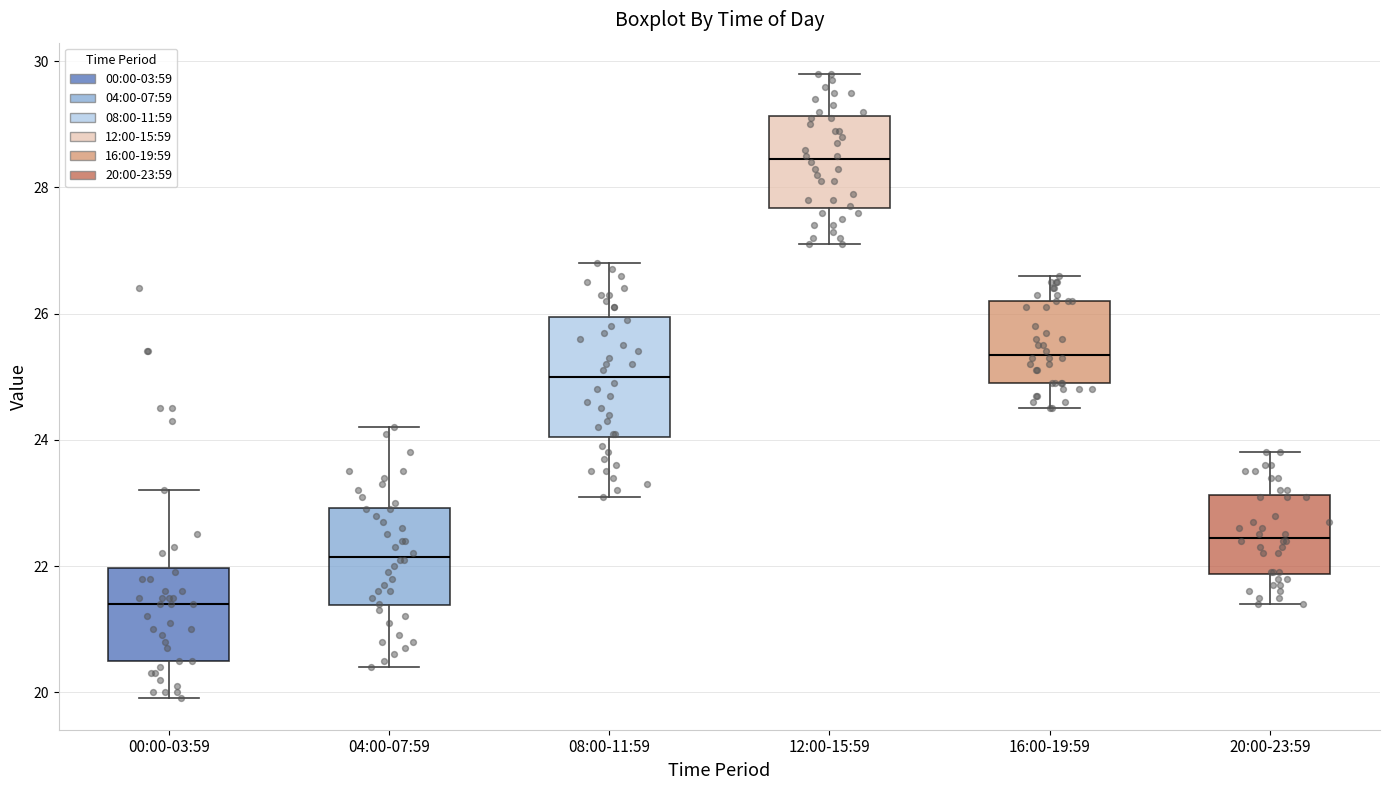

Which box is the tallest, from its lower edge to its upper edge?

08:00-11:59